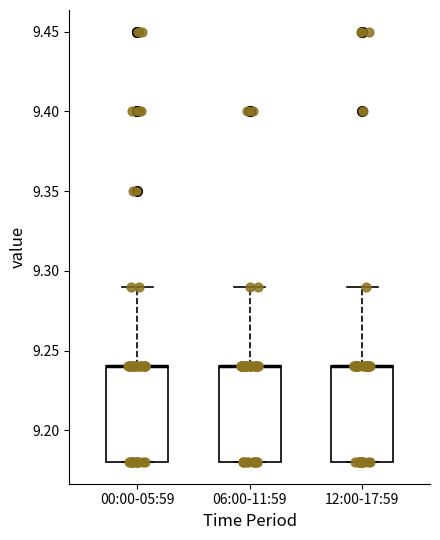

Reading left to right, transcribe this box plot: for each box, give where its median line is, the range the box spans, and where its two whiskers end, as read against the y-axis. The values are not printed on the chart, so give them approximately, as read against the axis.

00:00-05:59: median 9.24 (drawn on the box's upper edge), box 9.18 to 9.24, whiskers 9.18 to 9.29
06:00-11:59: median 9.24 (drawn on the box's upper edge), box 9.18 to 9.24, whiskers 9.18 to 9.29
12:00-17:59: median 9.24 (drawn on the box's upper edge), box 9.18 to 9.24, whiskers 9.18 to 9.29